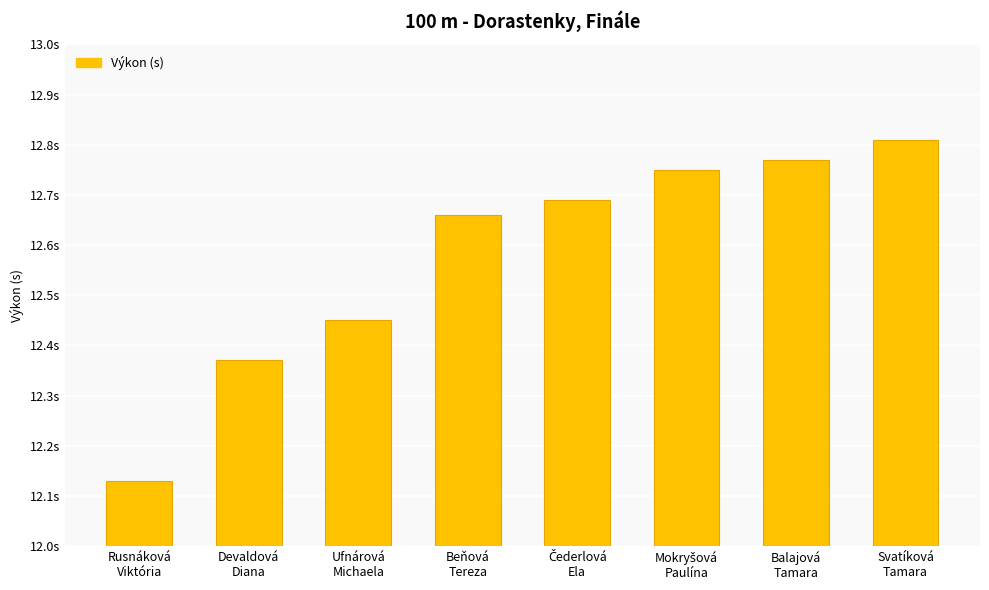

What is the change in value from Rusnáková
Viktória to Čederlová
Ela?

+0.6